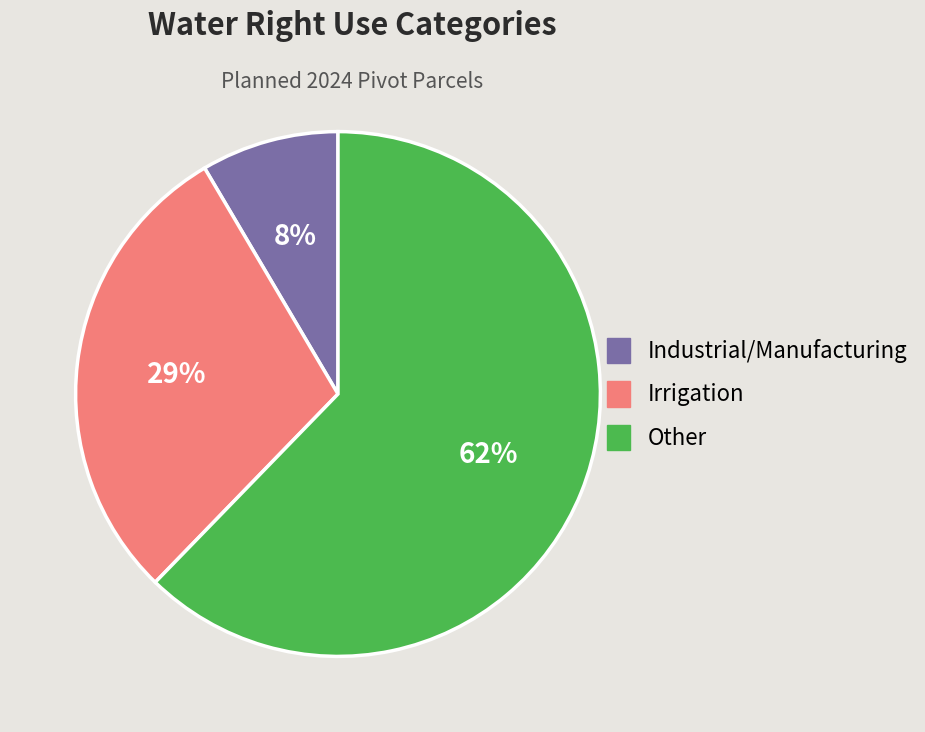

Is there a majority slice in this chart?

Yes